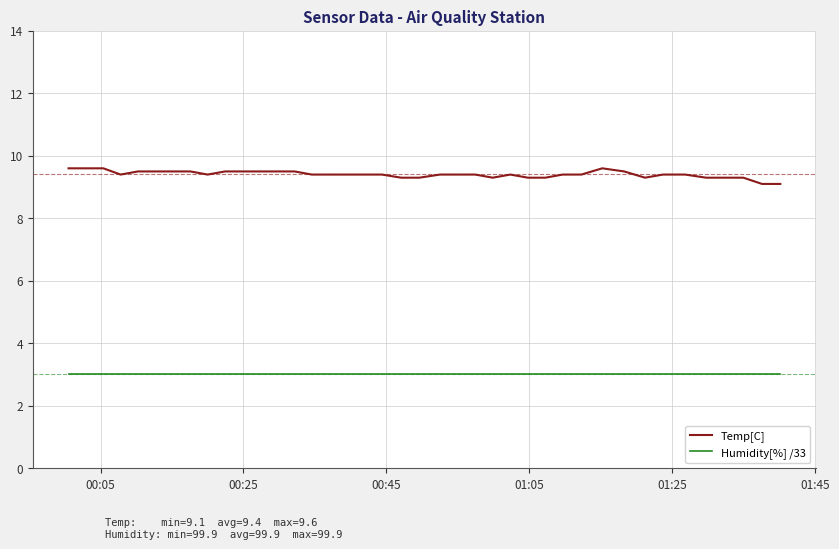

Which series has the largest range (max minus min)?

Temp[C]